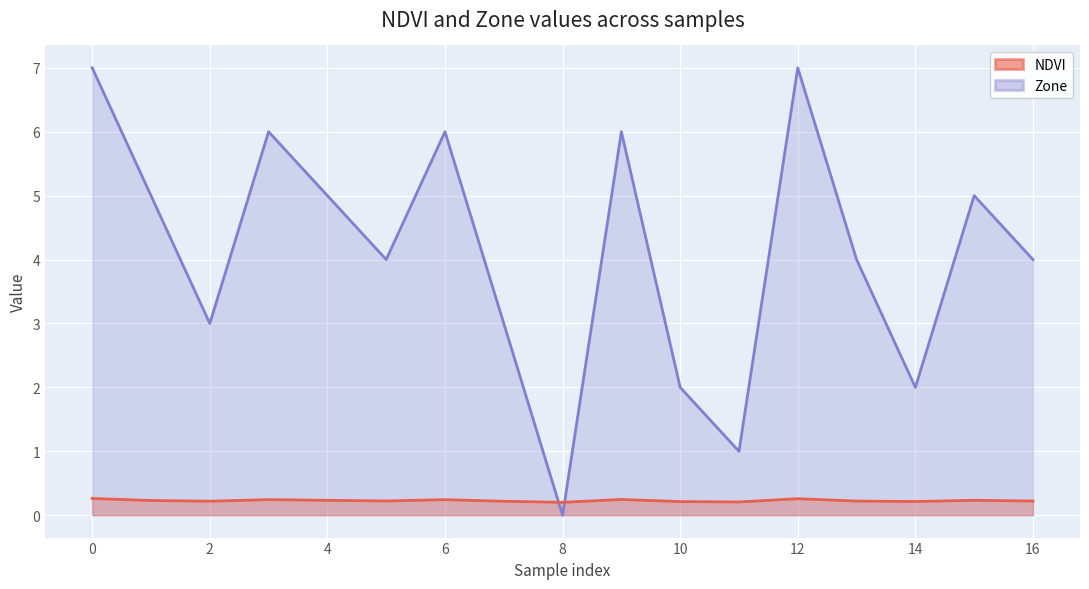

Is it true that NDVI equals 0.3 at 11?

False